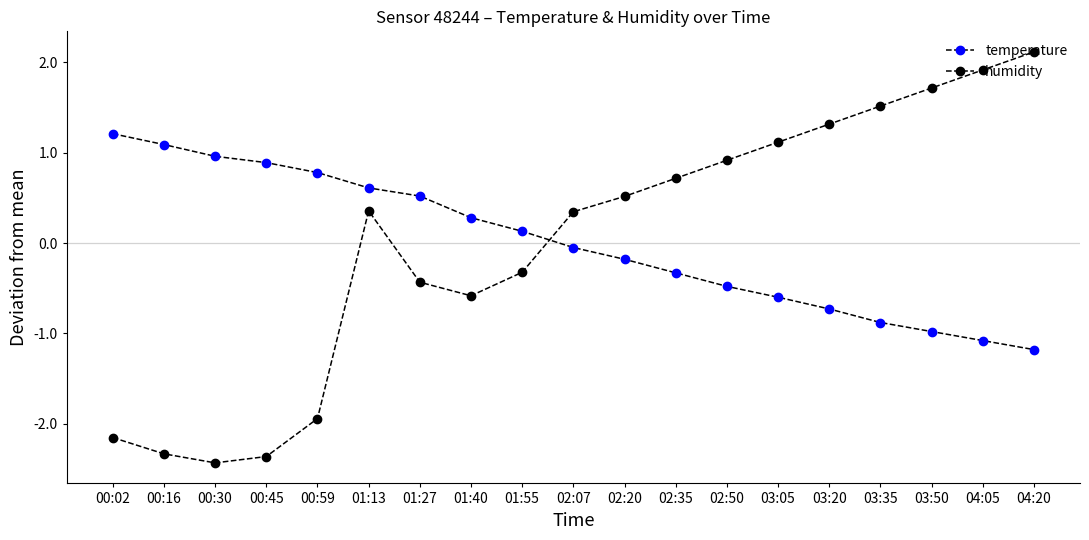

Does the chart have visible grid lines?

No